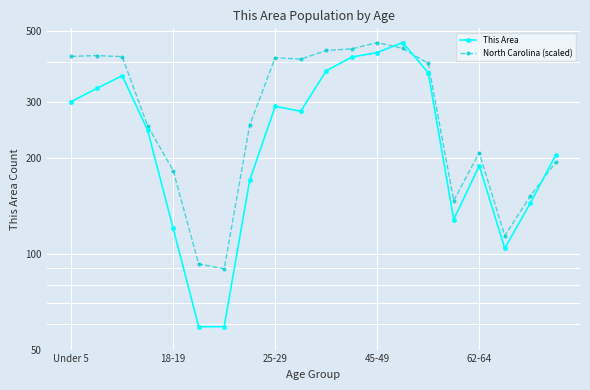

What is the maximum value for This Area?

460.0